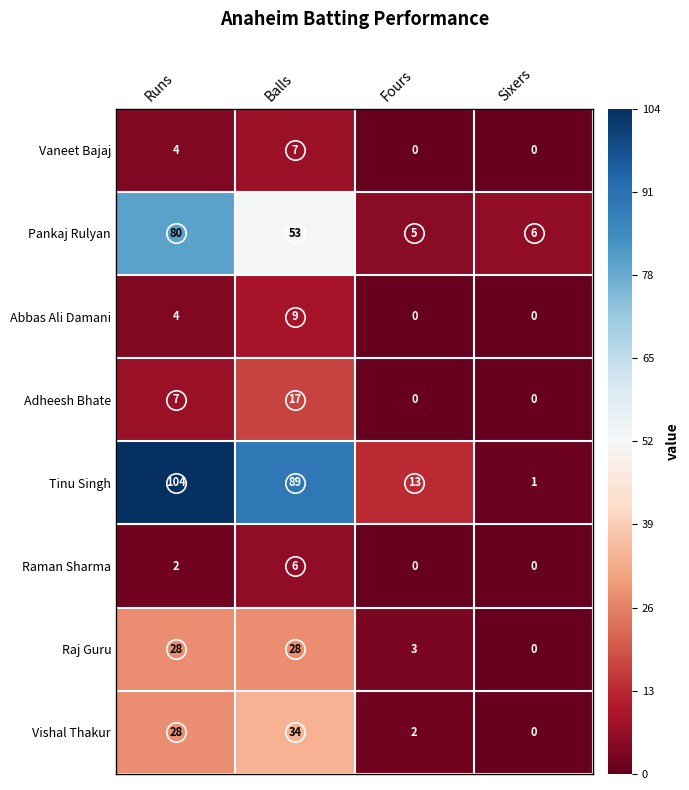

What is the greatest value displayed?

104